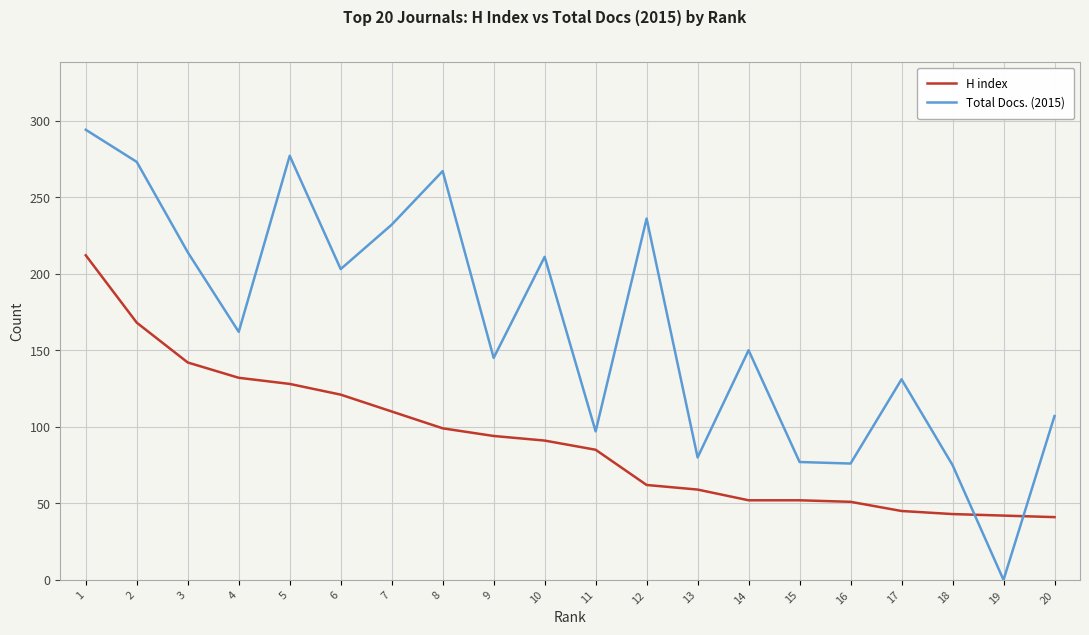

Does the chart display data point markers on the line(s)?

No